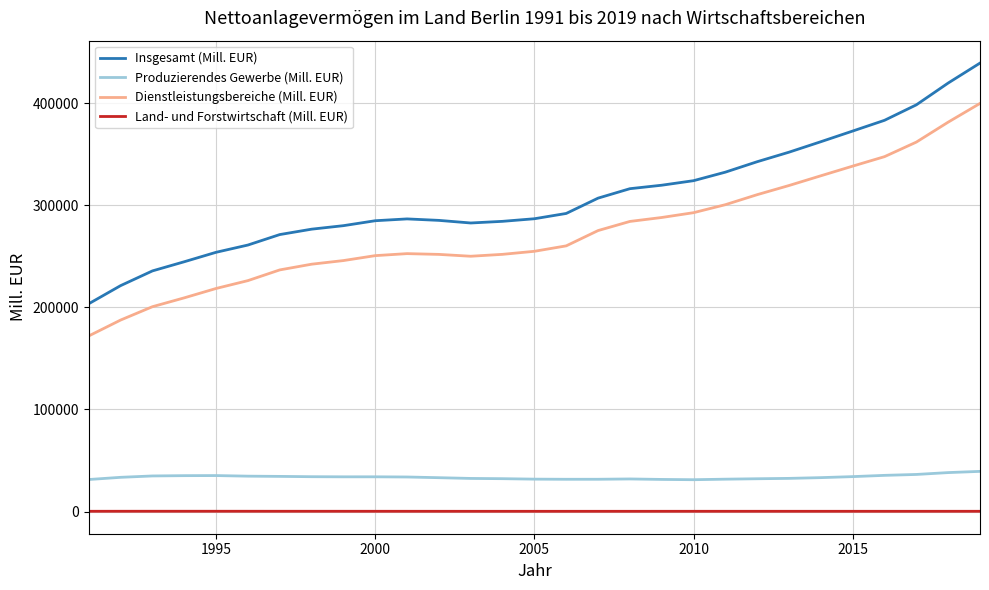

Which series has the widest spread of values?

Insgesamt (Mill. EUR)